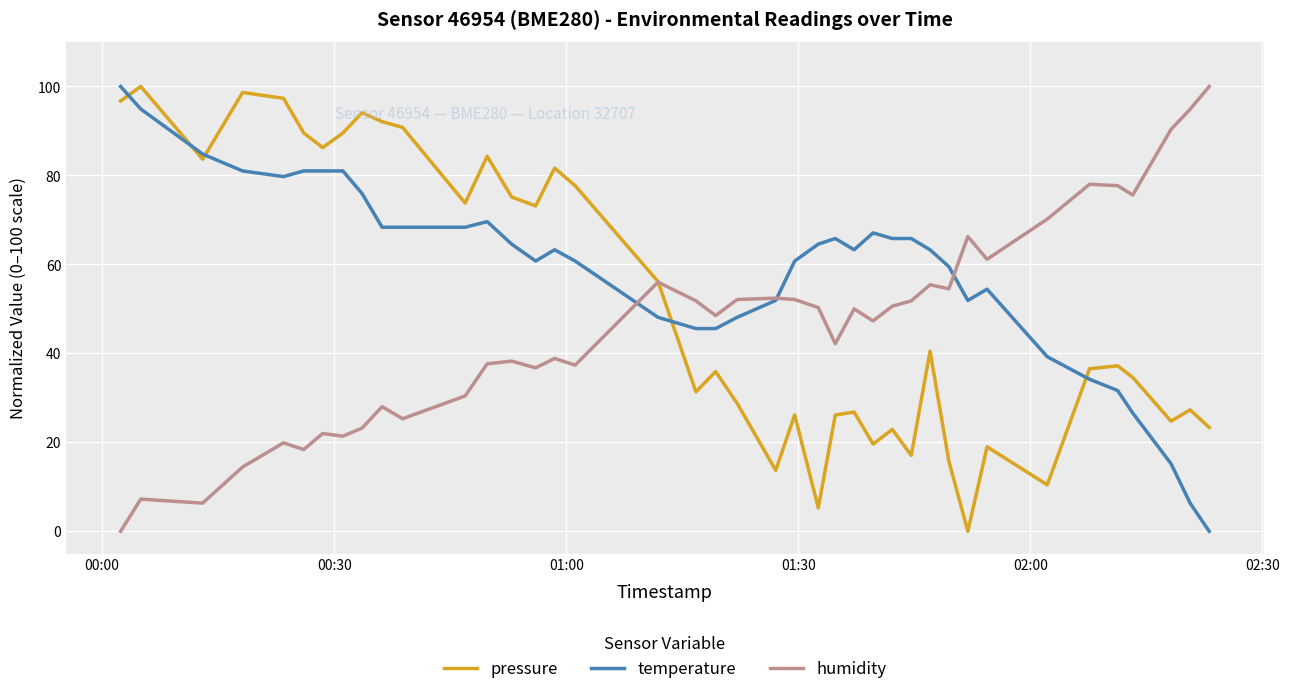

Which series has the largest total across all categories?

temperature